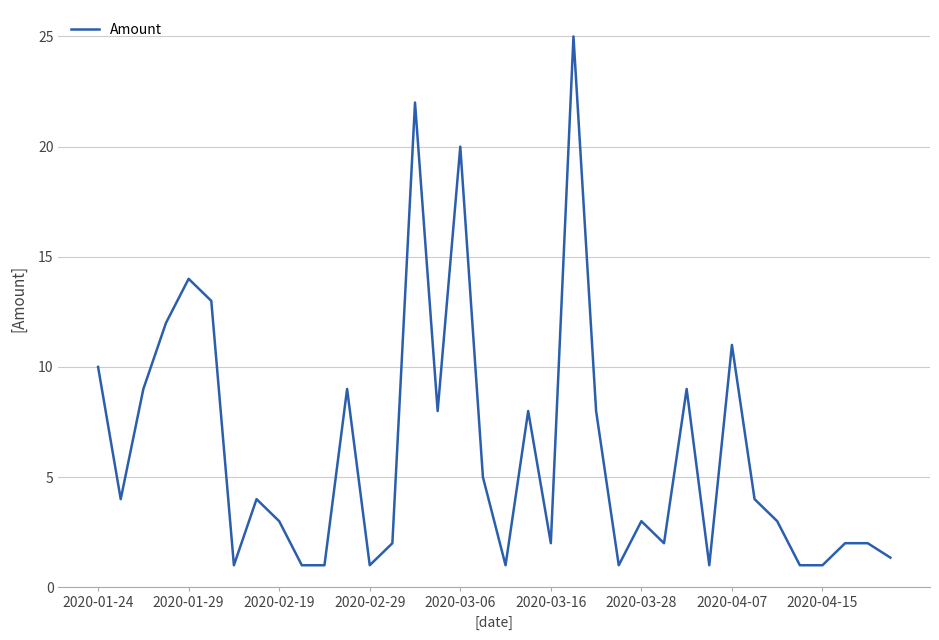

Reading right to left, extract all data points from this chart.

1.3	2.0	2.0	1.0	1.0	3.0	4.0	11.0	1.0	9.0	2.0	3.0	1.0	8.0	25.0	2.0	8.0	1.0	5.0	20.0	8.0	22.0	2.0	1.0	9.0	1.0	1.0	3.0	4.0	1.0	13.0	14.0	12.0	9.0	4.0	10.0